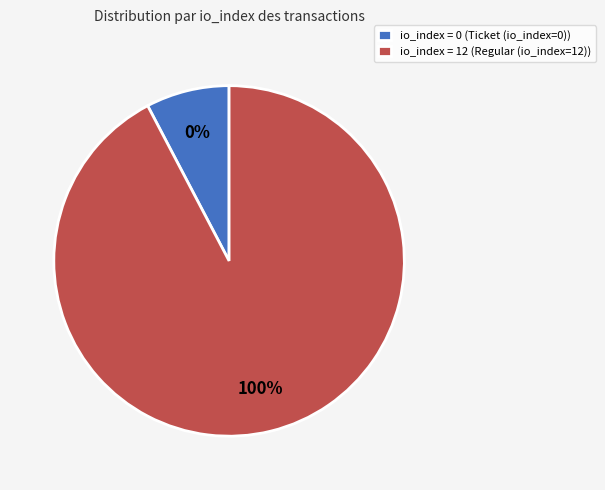

What is the majority slice?

tx_type: Regular (io_index=12)